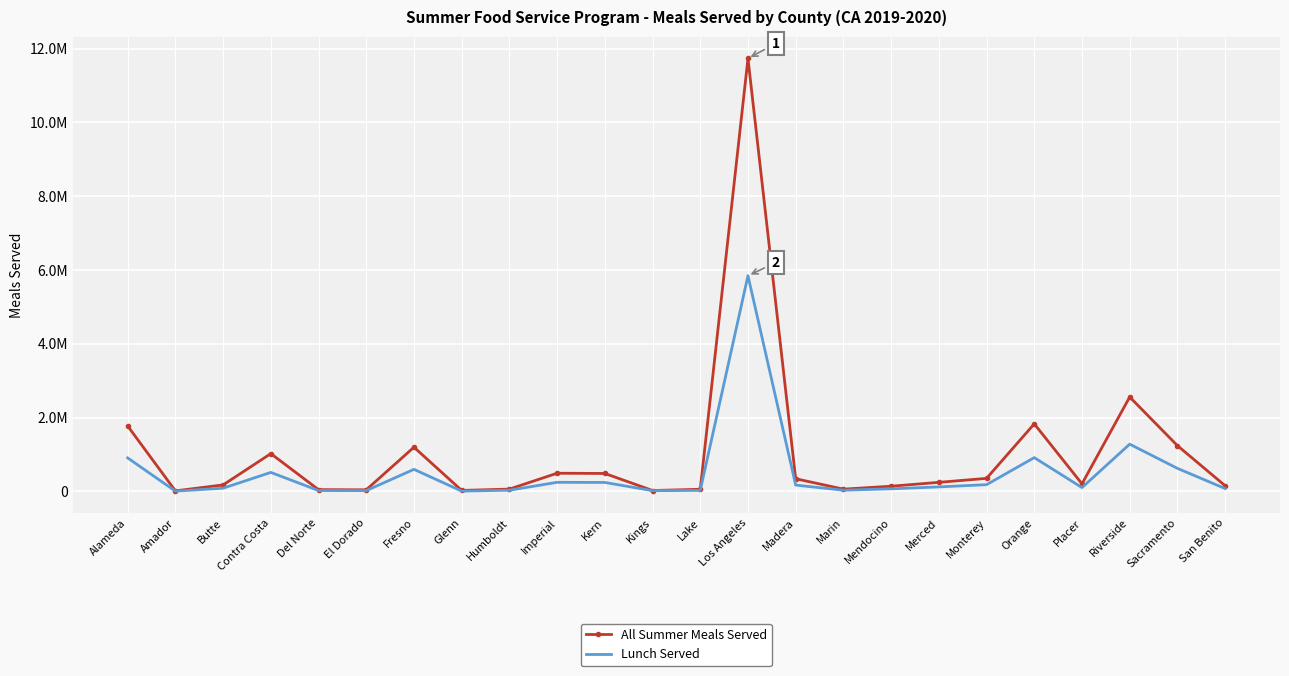

What are all the series names shown in the legend?

All Summer Meals Served, Lunch Served